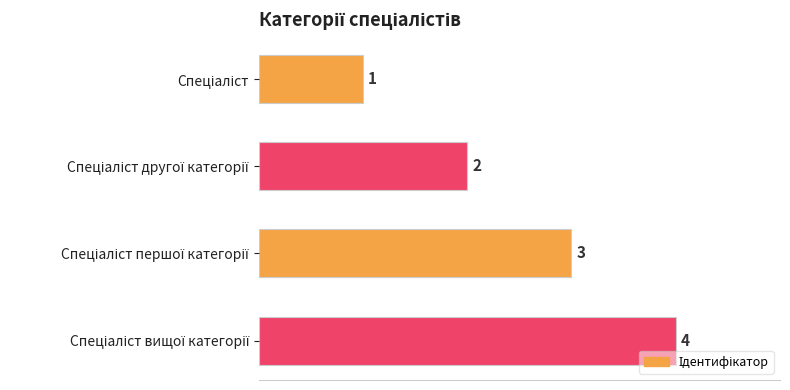

Count the values in the range 2 to 4.

3